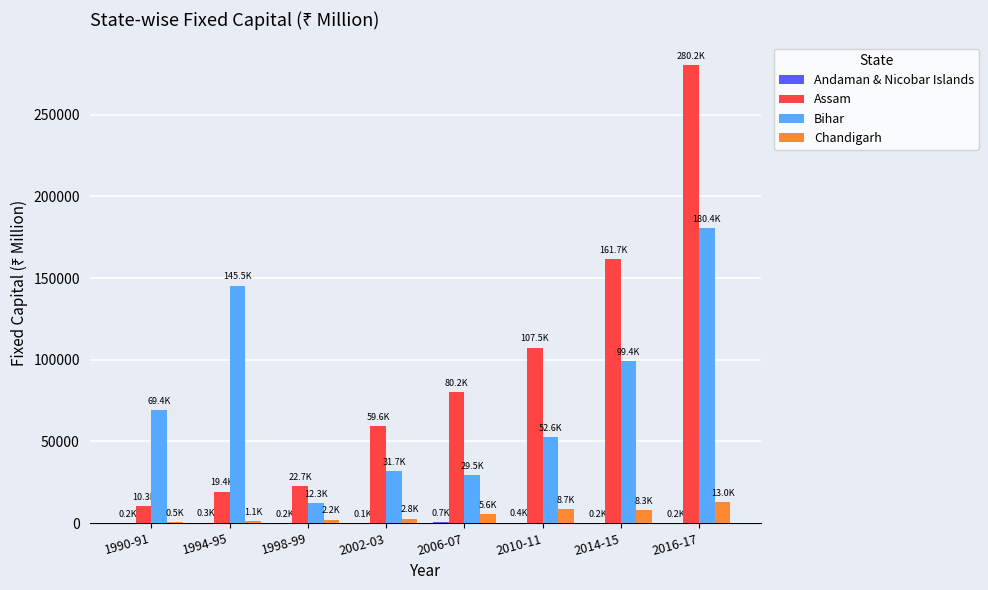

Where does the Chandigarh series first go above 5581?

2006-07